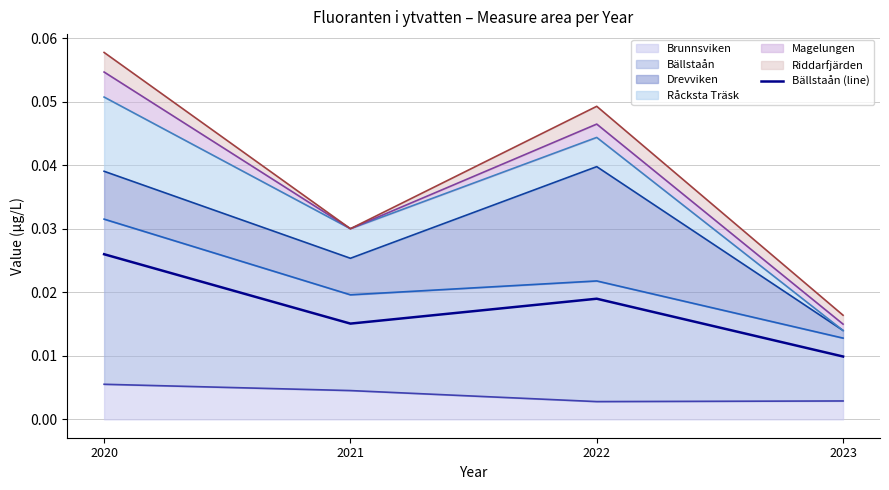

Where is the data nearest to the value 0?

2023